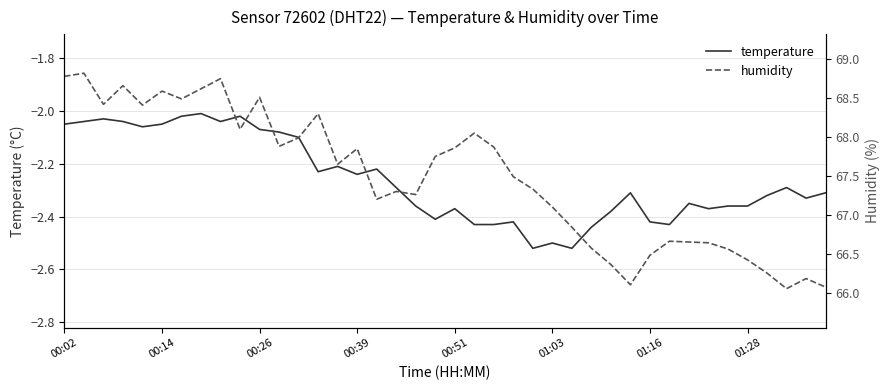

Rank the series by their maximum value, from lowest to highest.

temperature, humidity